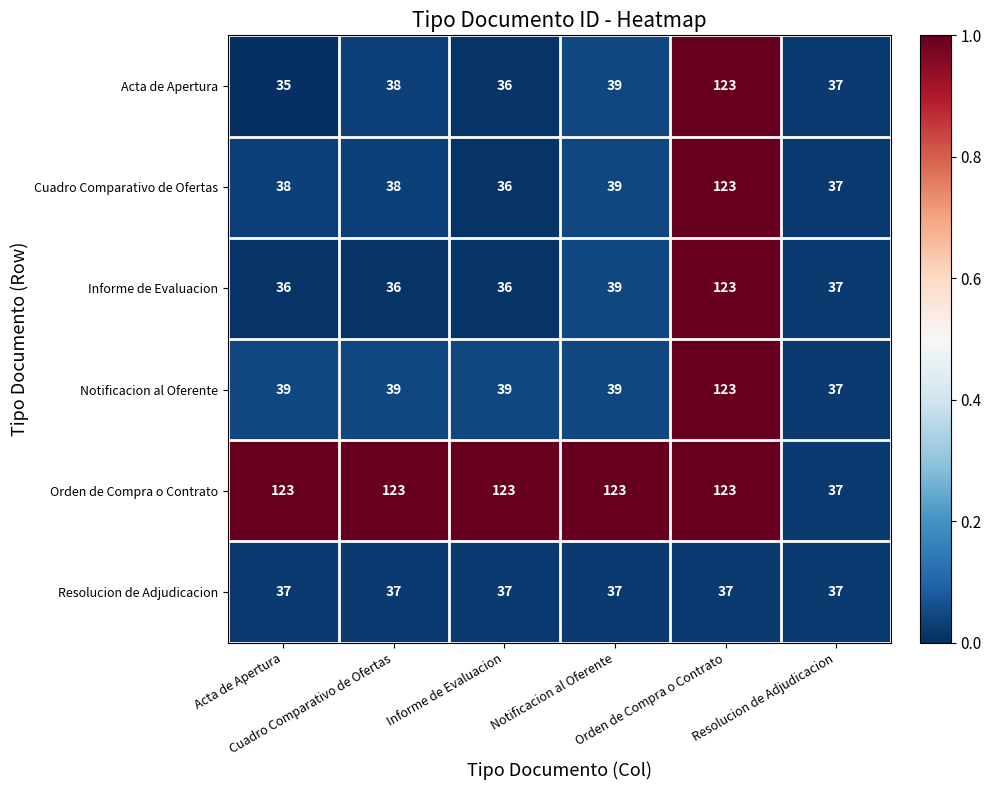

What is the greatest value displayed?

123